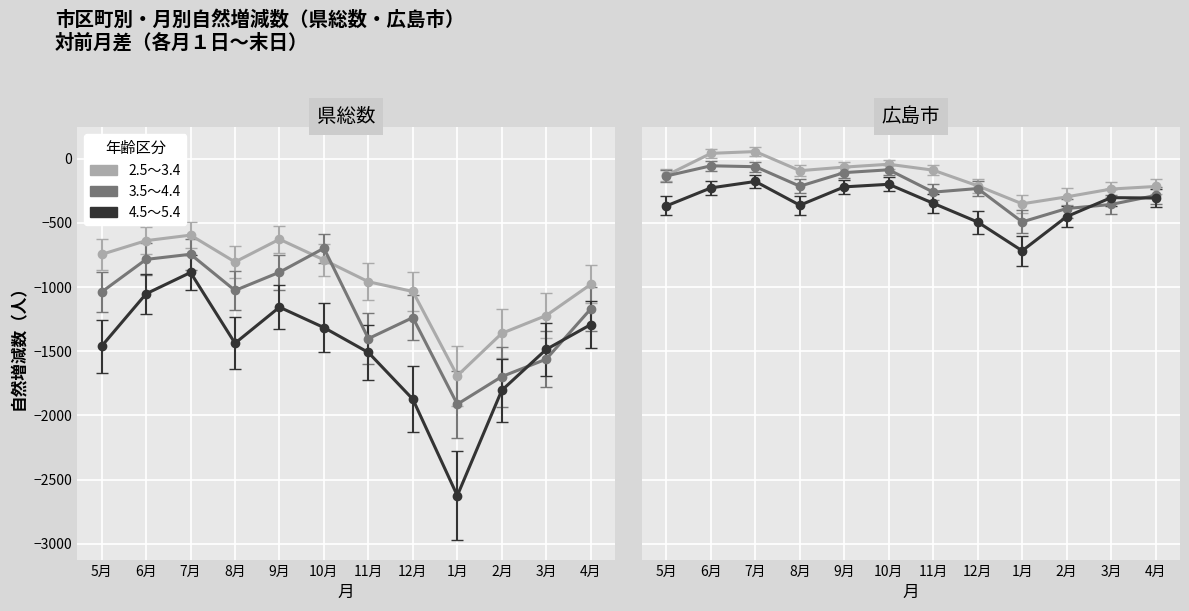

Reading left to right, extract all data points from this chart.

2.5〜3.4: 5月=-130	6月=41	7月=55	8月=-94	9月=-66	10月=-44	11月=-90	12月=-212	1月=-352	2月=-298	3月=-237	4月=-217
3.5〜4.4: 5月=-135	6月=-56	7月=-63	8月=-215	9月=-109	10月=-87	11月=-261	12月=-233	1月=-493	2月=-389	3月=-357	4月=-287
4.5〜5.4: 5月=-368	6月=-228	7月=-178	8月=-363	9月=-220	10月=-200	11月=-348	12月=-494	1月=-718	2月=-452	3月=-304	4月=-307